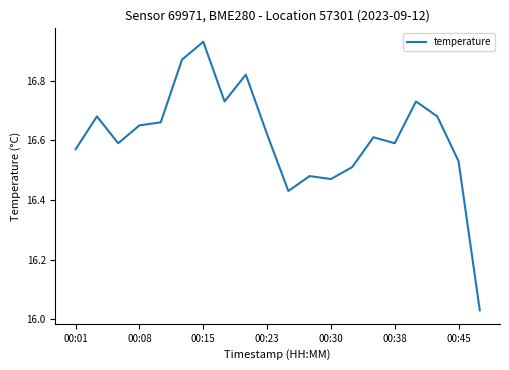

What is the difference between the maximum and minimum values?

0.9